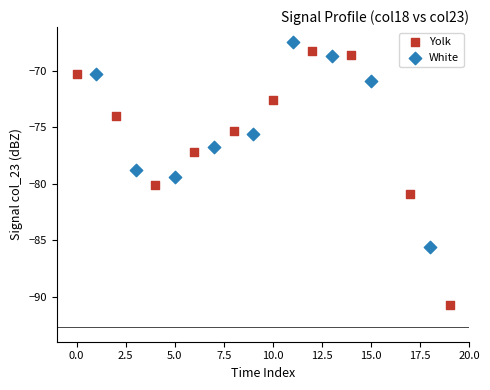

Which series reaches the minimum Y coordinate?

Yolk